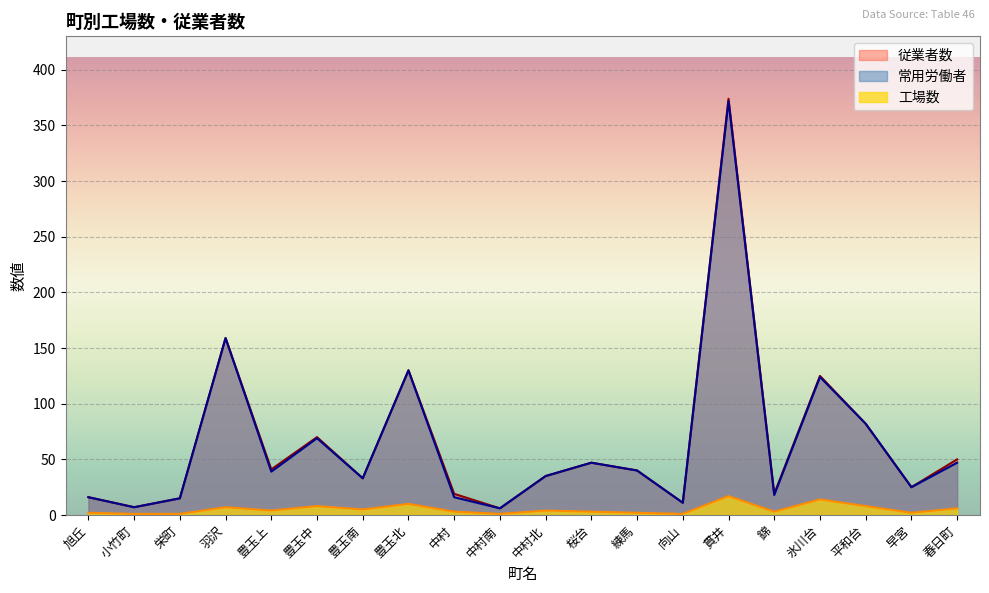

Which label corresponds to the largest value in the chart?

貫井